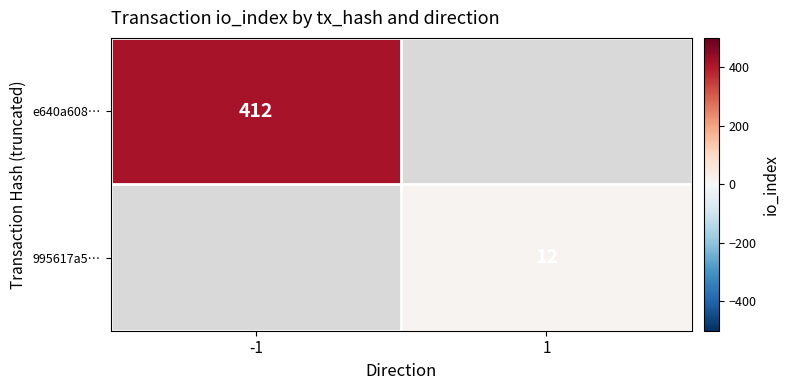

What is the smallest value displayed?

12.0